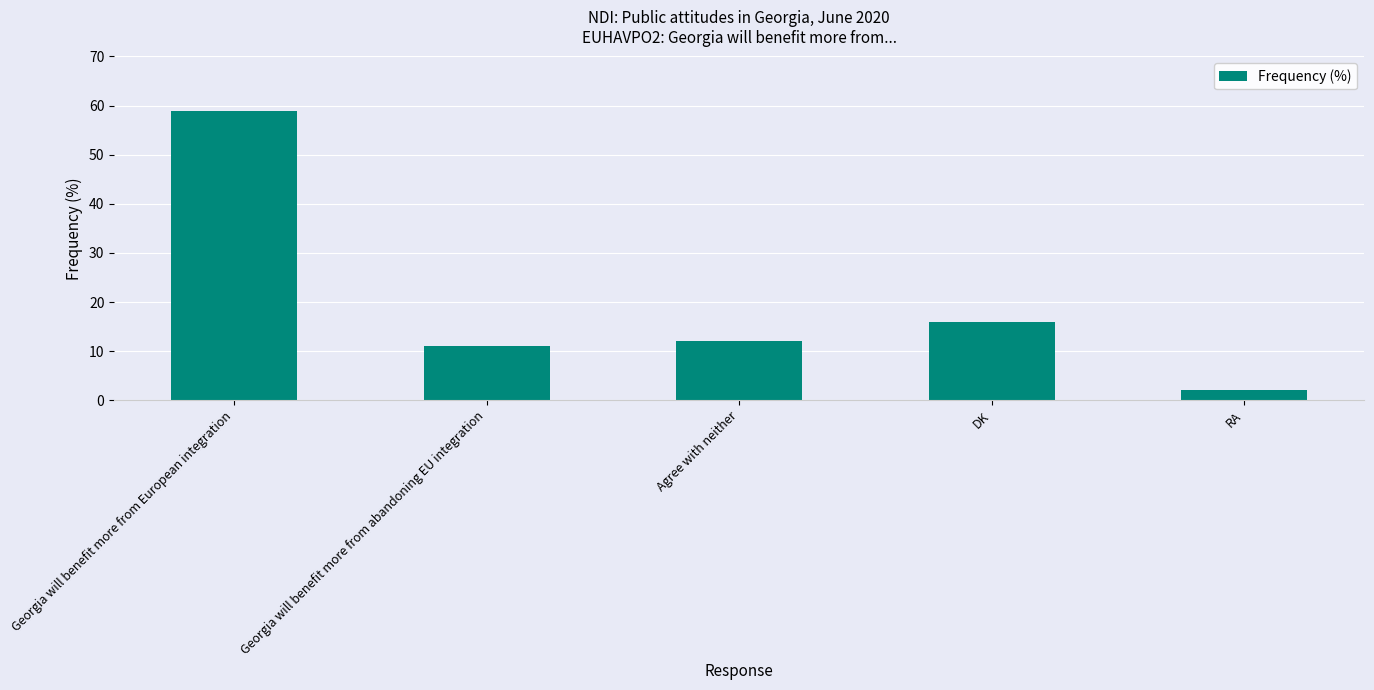

Reading right to left, transcribe all the data shown in this chart.

RA=2	DK=16	Agree with neither=12	Georgia will benefit more from abandoning EU integration=11	Georgia will benefit more from European integration=59